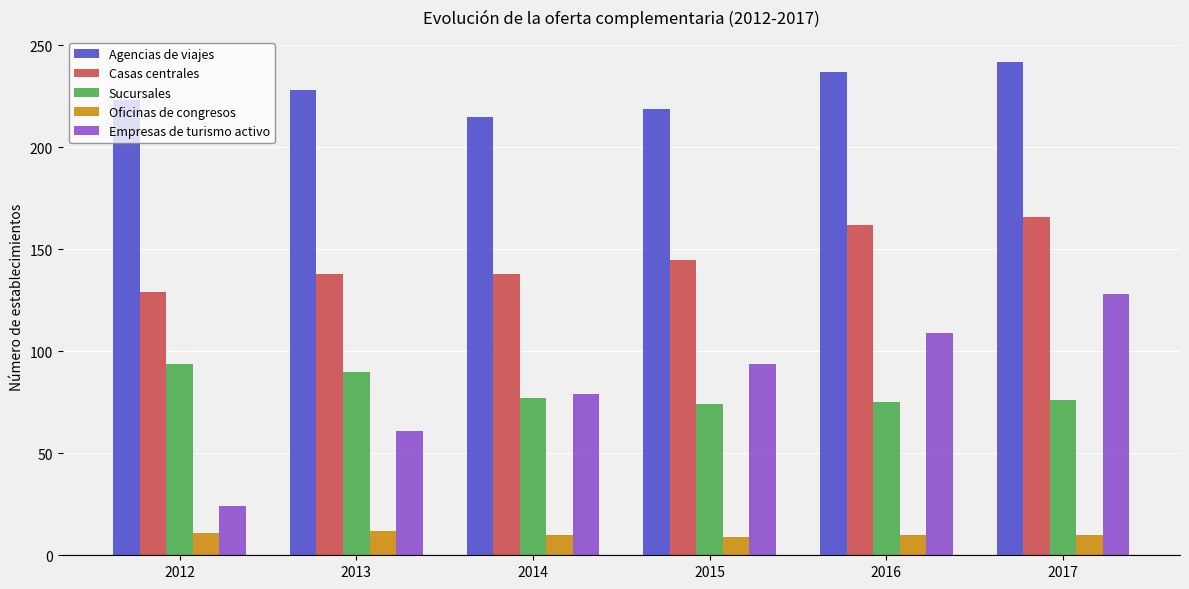

What value does the Empresas de turismo activo series have at 2012, to the nearest 10?

20